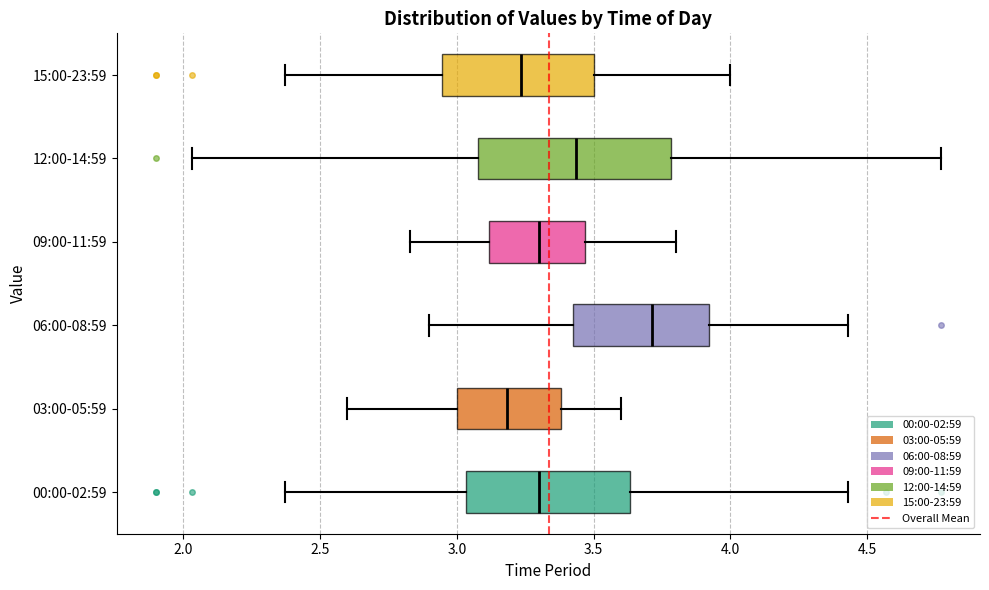

Which box's median line is the furthest to the right?

06:00-08:59